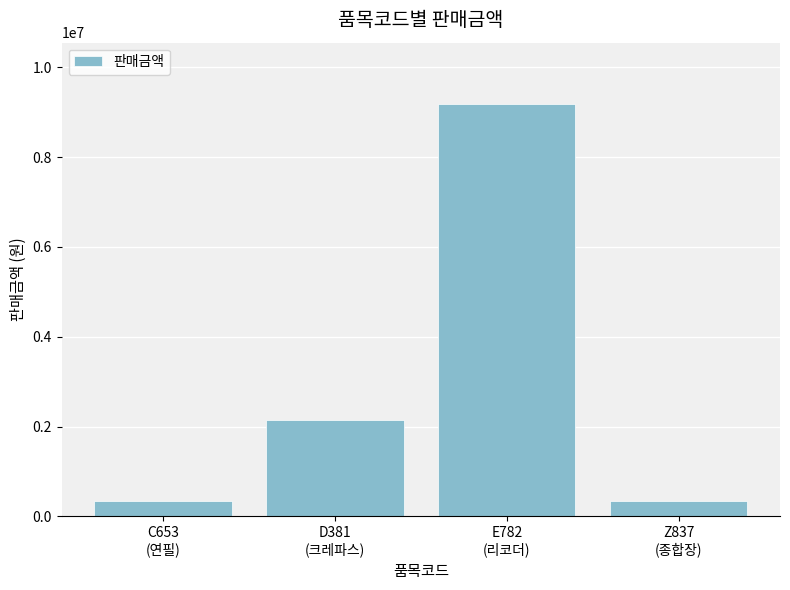

How many bars are there in total?

4